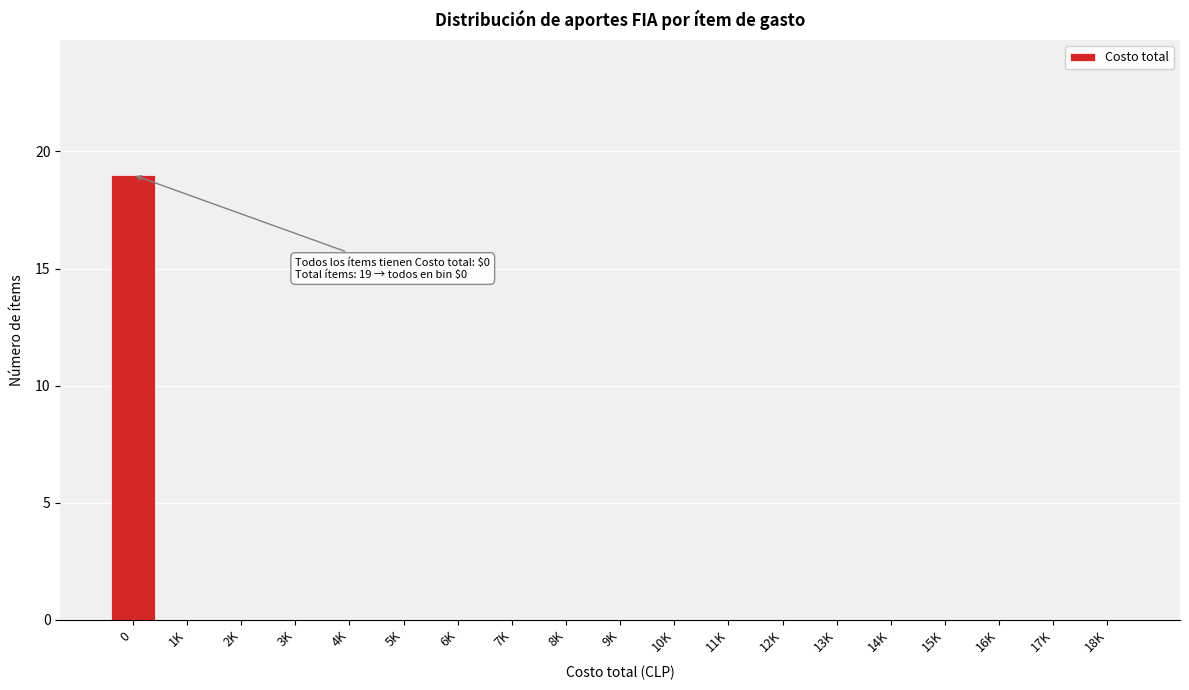

Reading left to right, list all the values displayed in this chart.

0=19	1K=0	2K=0	3K=0	4K=0	5K=0	6K=0	7K=0	8K=0	9K=0	10K=0	11K=0	12K=0	13K=0	14K=0	15K=0	16K=0	17K=0	18K=0